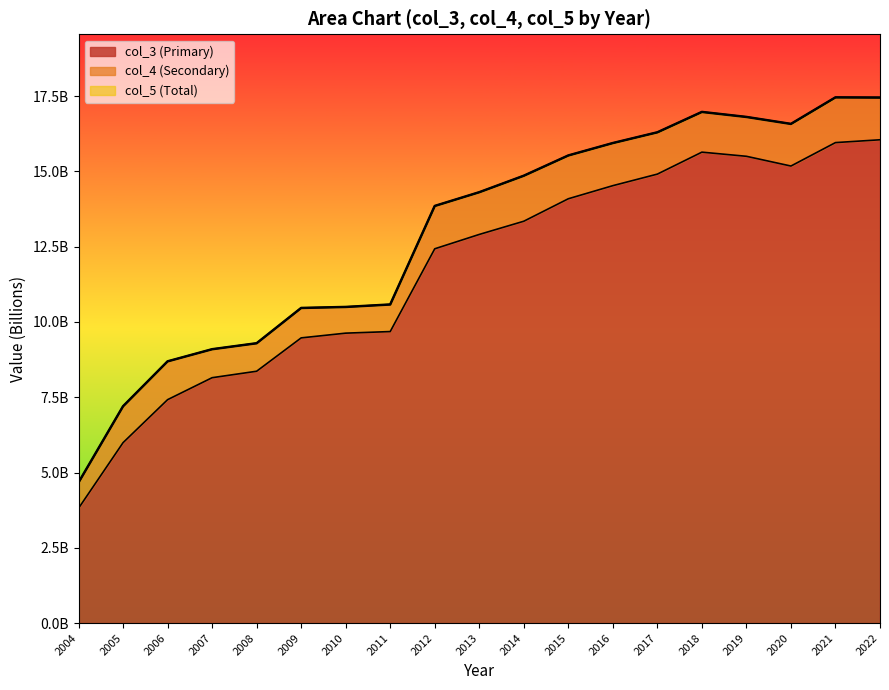

Which label corresponds to the largest value in the chart?

2021